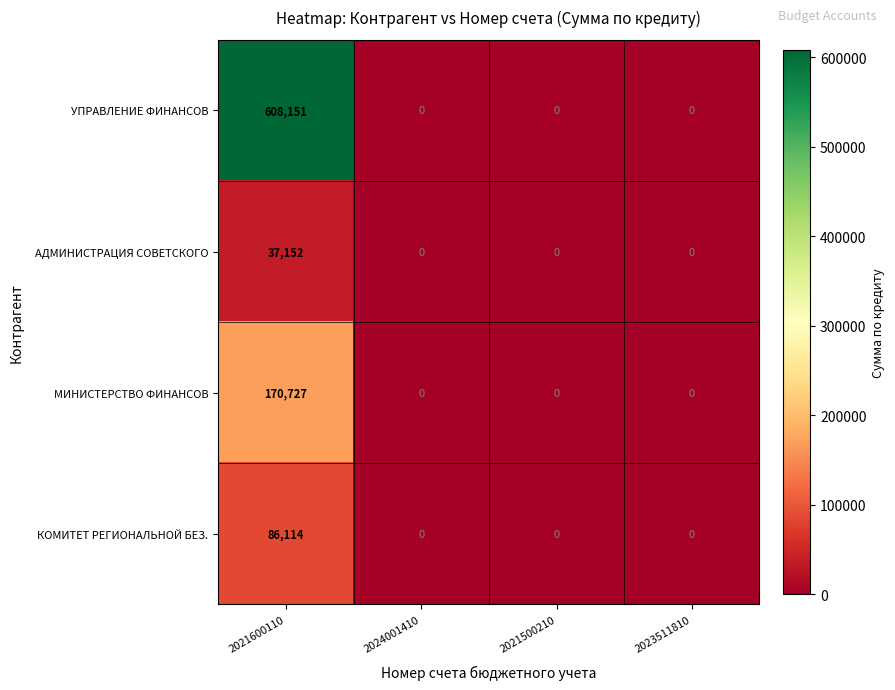

What is the difference between the КОМИТЕТ РЕГИОНАЛЬНОЙ БЕЗ. values at 2024001410 and 2021600110?

86114